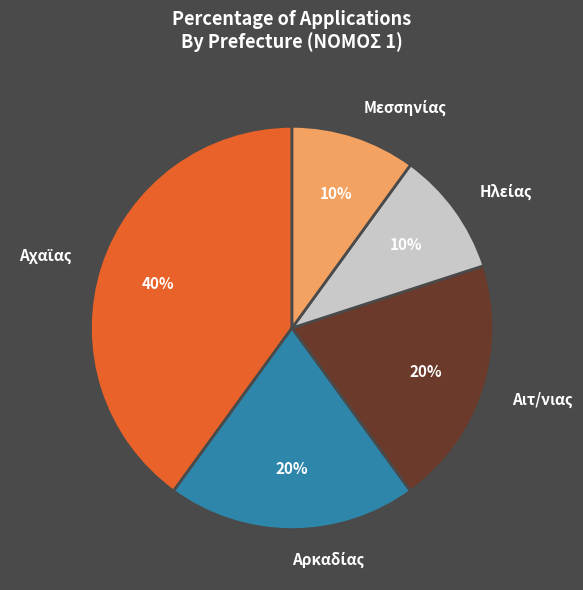

The Αιτ/νιας slice represents 25% of the pie. True or false?

False